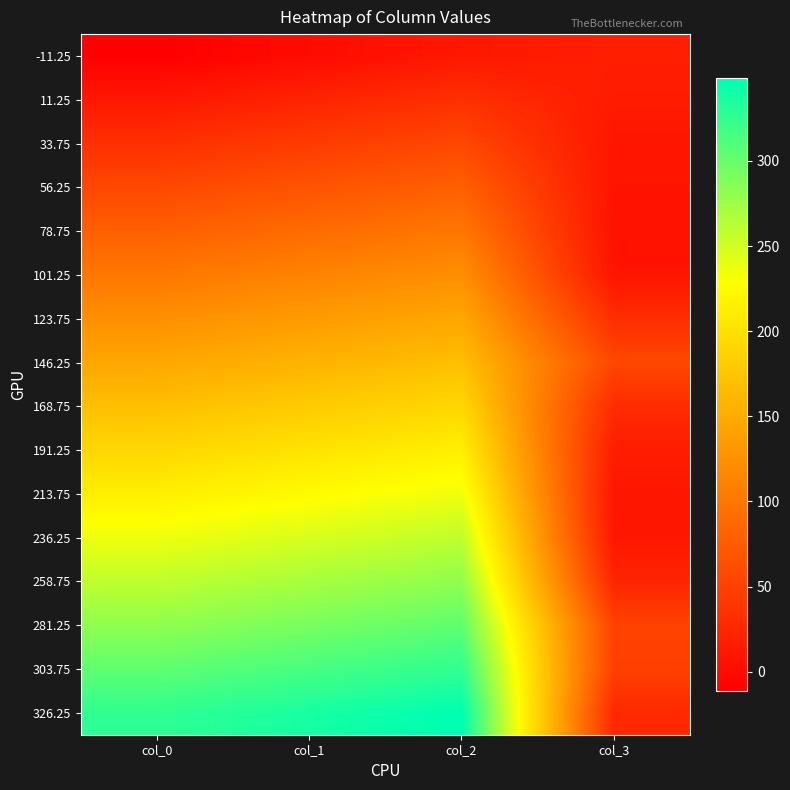

At how many categories does at least one series exceed 44?

4